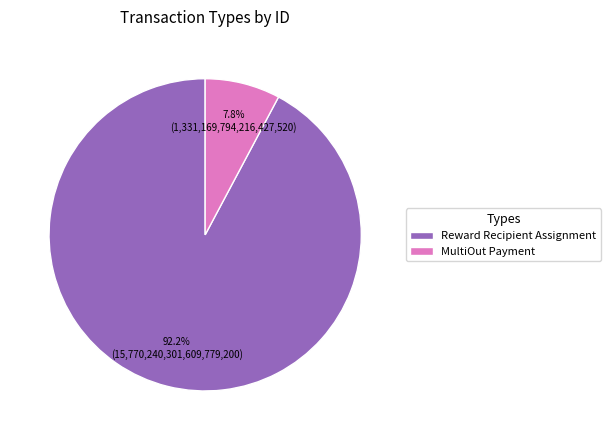

Count the number of slices in the pie.

2